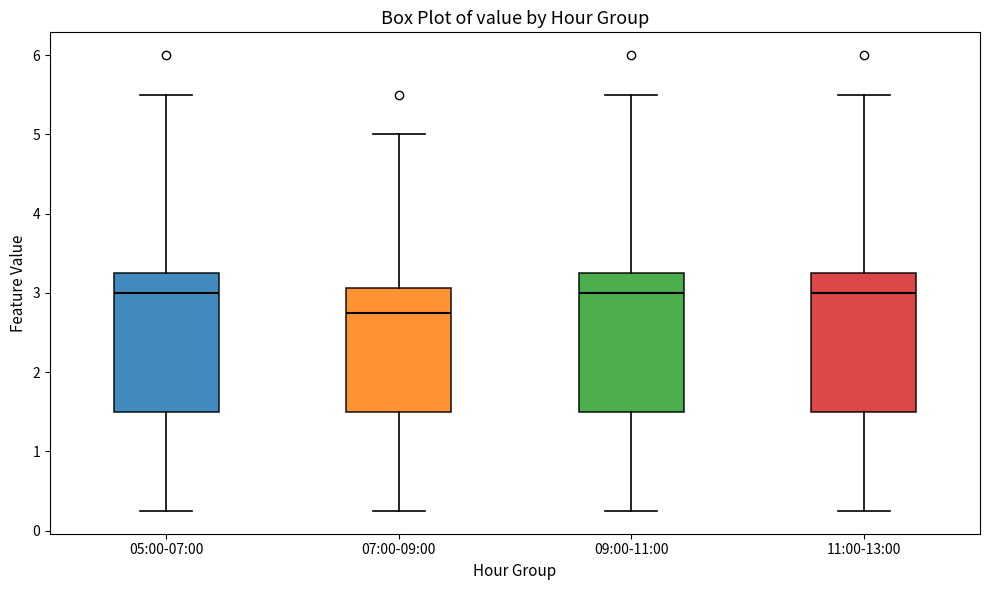

Where is the upper edge of the box for 07:00-09:00 on the y-axis? The values are not printed on the chart, so give them approximately, as read against the axis.

3.1